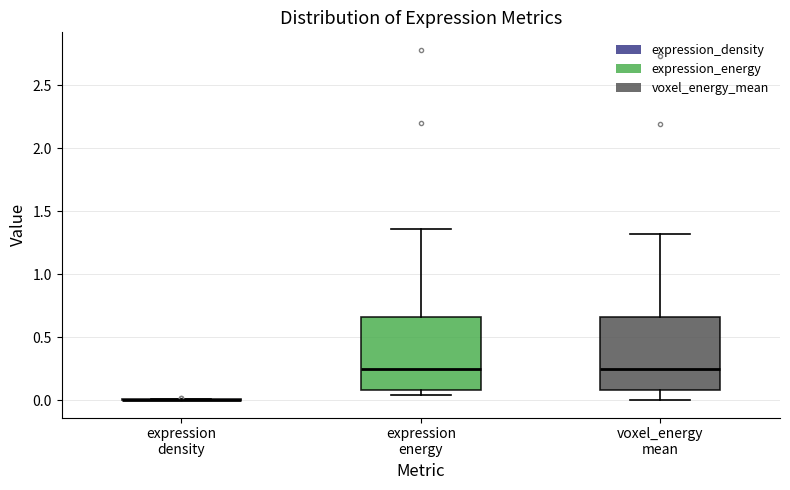

Reading left to right, transcribe this box plot: for each box, give where its median line is, the range the box spans, and where its two whiskers end, as read against the y-axis. The values are not printed on the chart, so give them approximately, as read against the axis.

expression density: box collapsed to a line at 0.00, whiskers 0.00 to 0.00
expression energy: median 0.25, box 0.10 to 0.65, whiskers 0.05 to 1.35
voxel_energy mean: median 0.25, box 0.10 to 0.65, whiskers 0.00 to 1.30